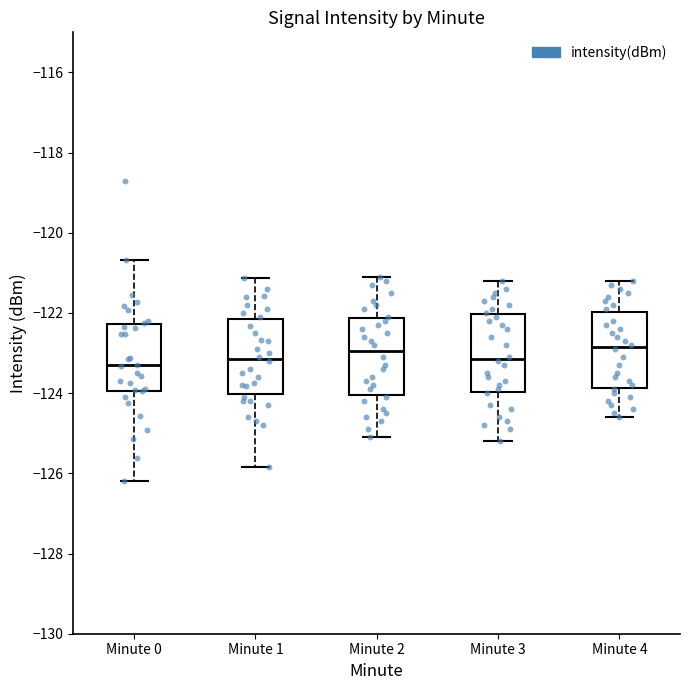

Where does the lower whisker of the box for Minute 4 end on the y-axis? The values are not printed on the chart, so give them approximately, as read against the axis.

-124.6